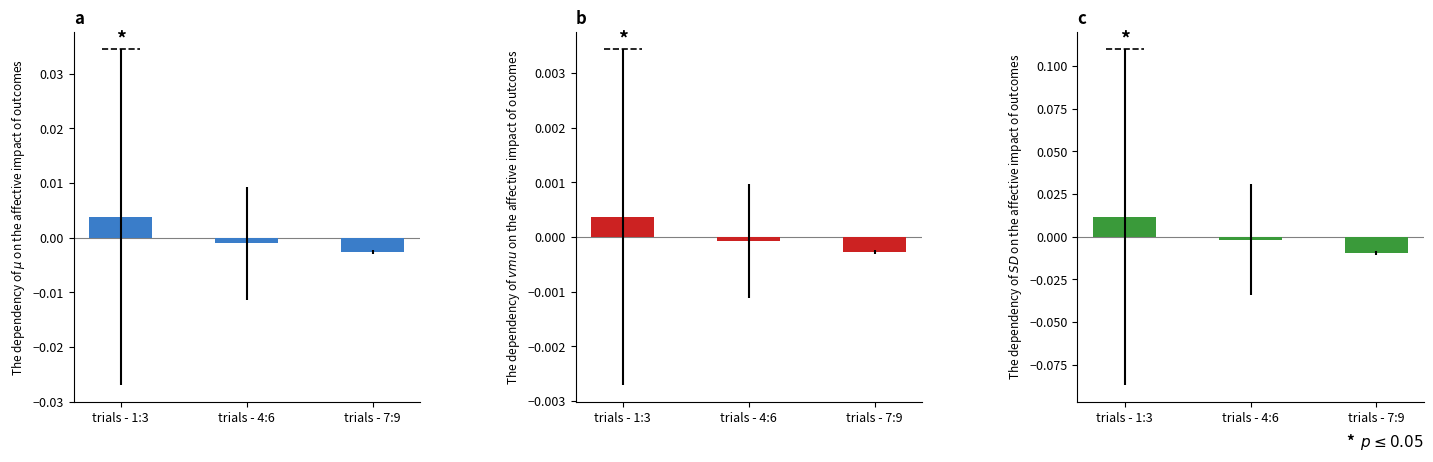

Between trials - 1:3 and trials - 4:6, which is larger?

trials - 1:3